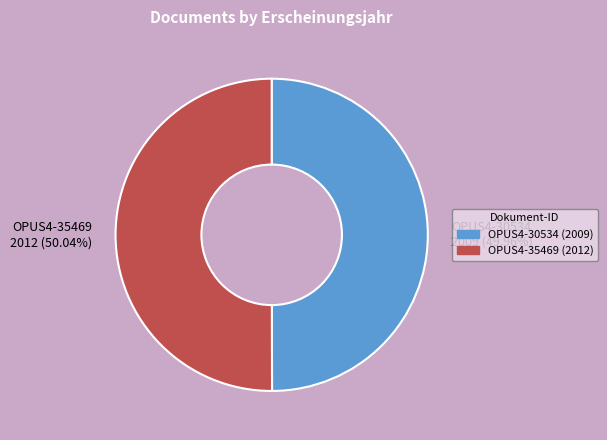

Is it true that OPUS4-30534 is 50% of the pie?

True